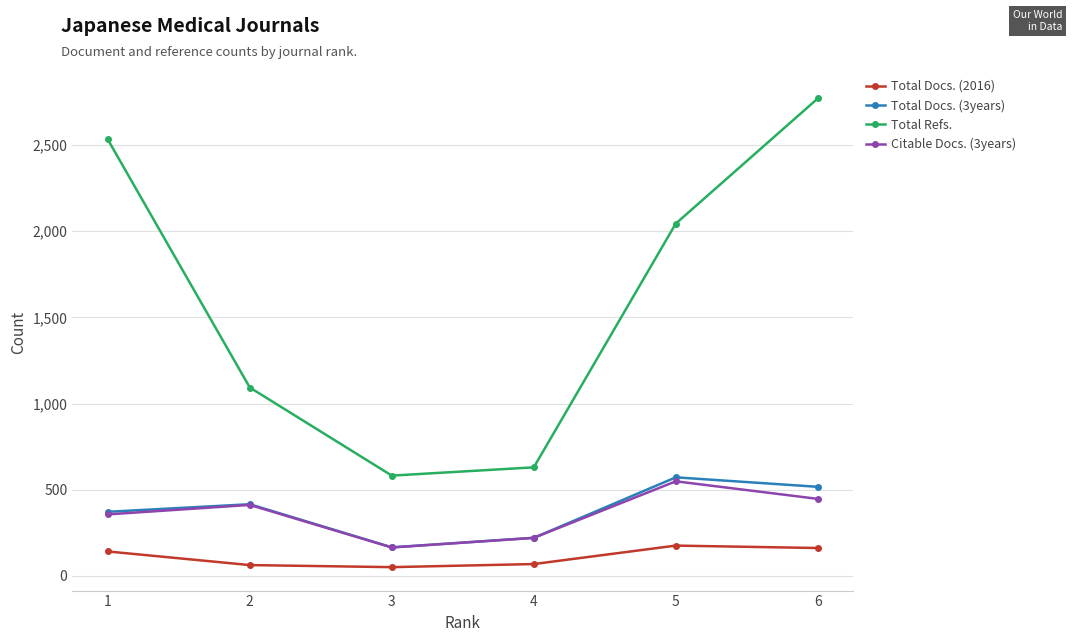

What is the value of the Total Refs. point at the 6th from the left?

2770